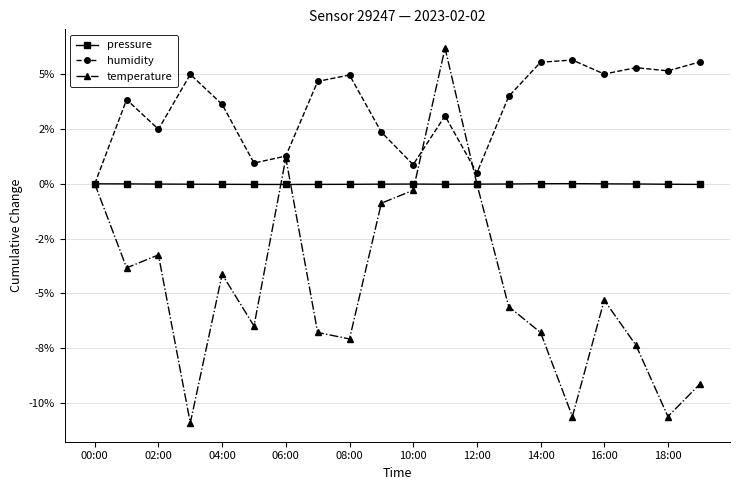

What is the label of the 13th point from the left?

12:00